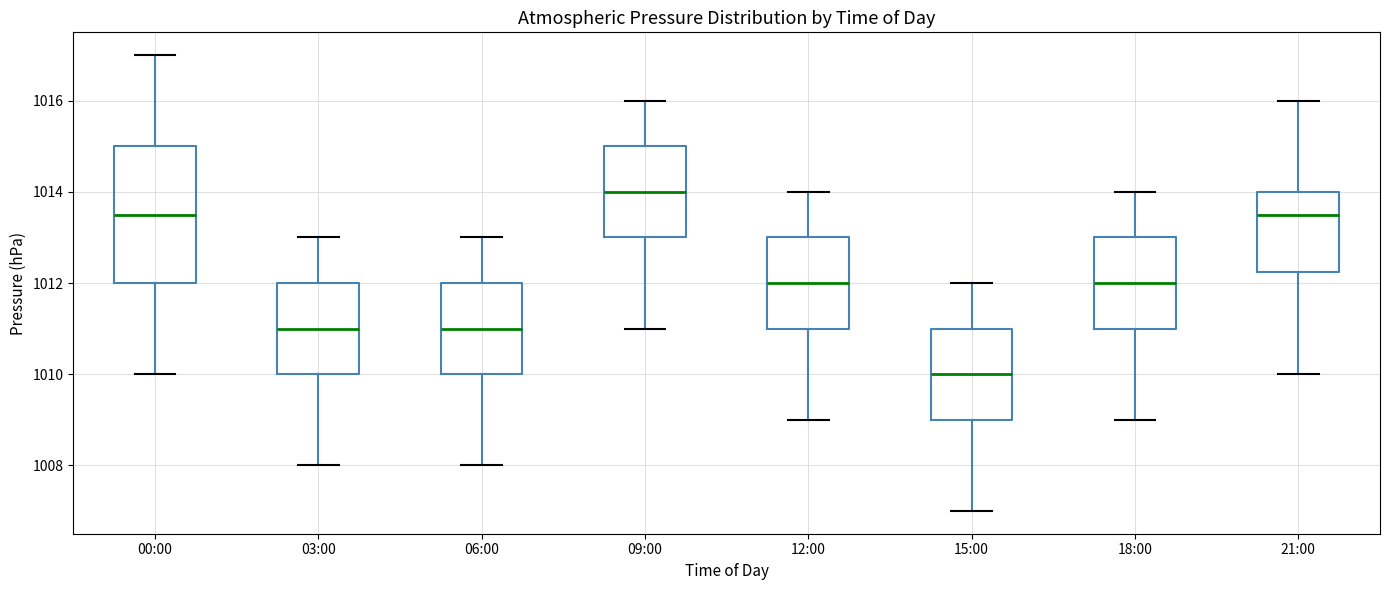

Reading left to right, read every box against the y-axis: the position of its median line, the range the box covers, and the ends of its whiskers. The values are not printed on the chart, so give them approximately, as read against the axis.

00:00: median 1013.6, box 1012.0 to 1015.0, whiskers 1010.0 to 1017.0
03:00: median 1011.0, box 1010.0 to 1012.0, whiskers 1008.0 to 1013.0
06:00: median 1011.0, box 1010.0 to 1012.0, whiskers 1008.0 to 1013.0
09:00: median 1014.0, box 1013.0 to 1015.0, whiskers 1011.0 to 1016.0
12:00: median 1012.0, box 1011.0 to 1013.0, whiskers 1009.0 to 1014.0
15:00: median 1010.0, box 1009.0 to 1011.0, whiskers 1007.0 to 1012.0
18:00: median 1012.0, box 1011.0 to 1013.0, whiskers 1009.0 to 1014.0
21:00: median 1013.6, box 1012.2 to 1014.0, whiskers 1010.0 to 1016.0